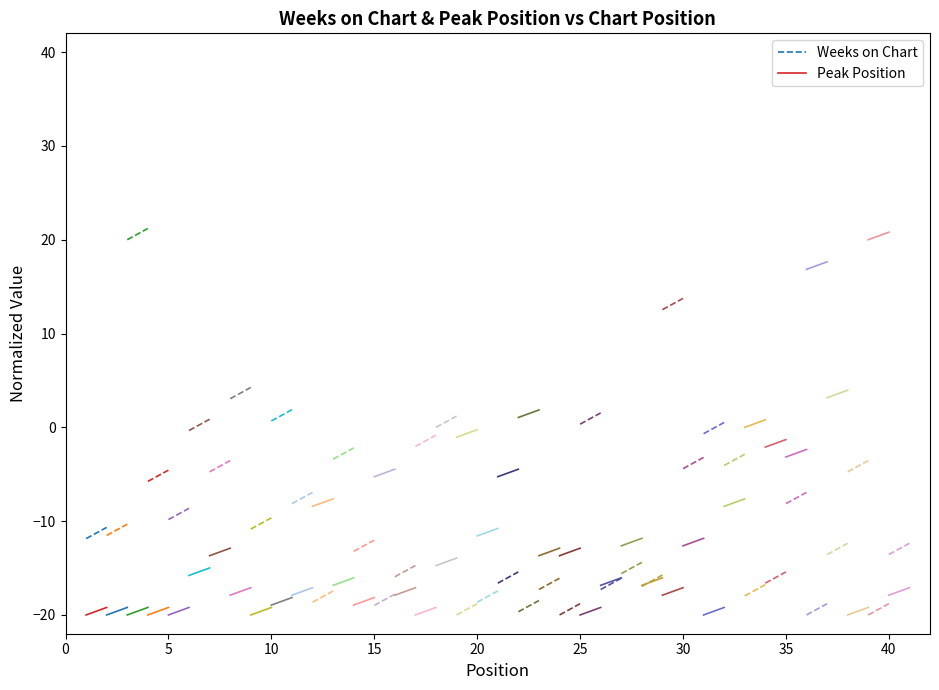

True or false: Weeks on Chart has a value of -20.9 at 0.

False